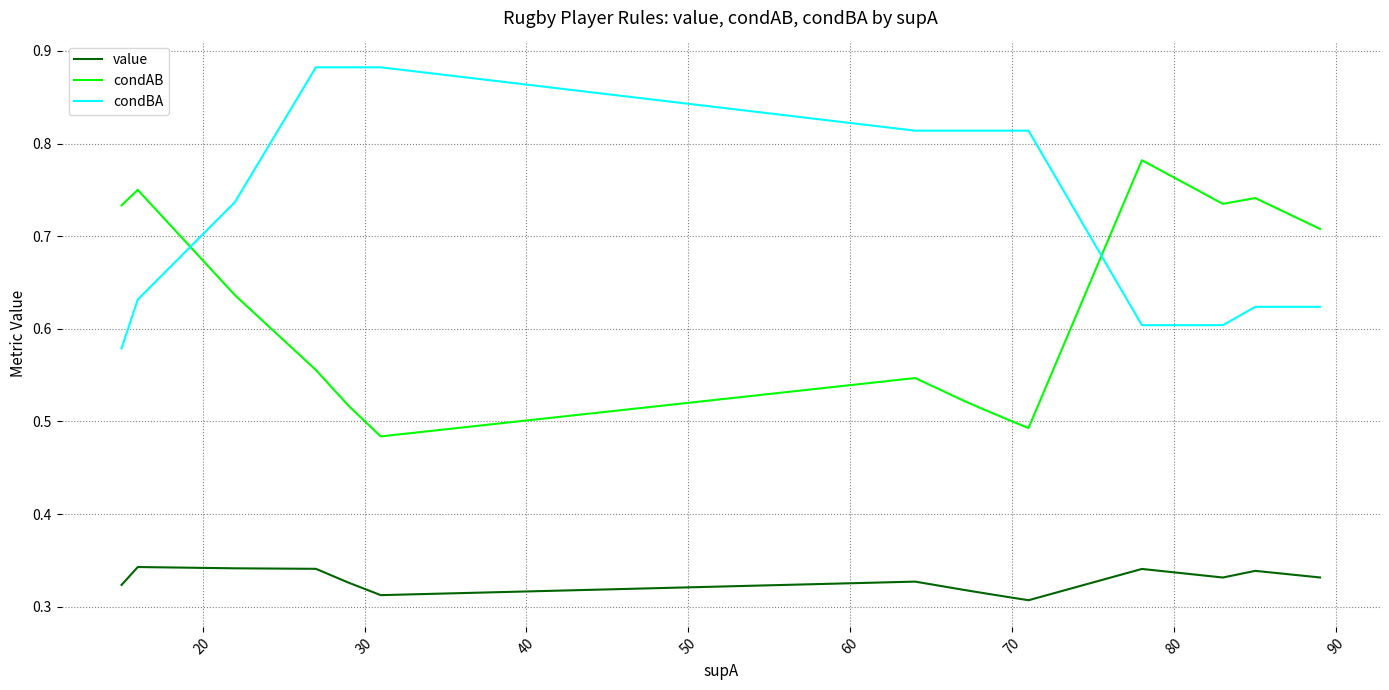

Which series has the widest spread of values?

condBA